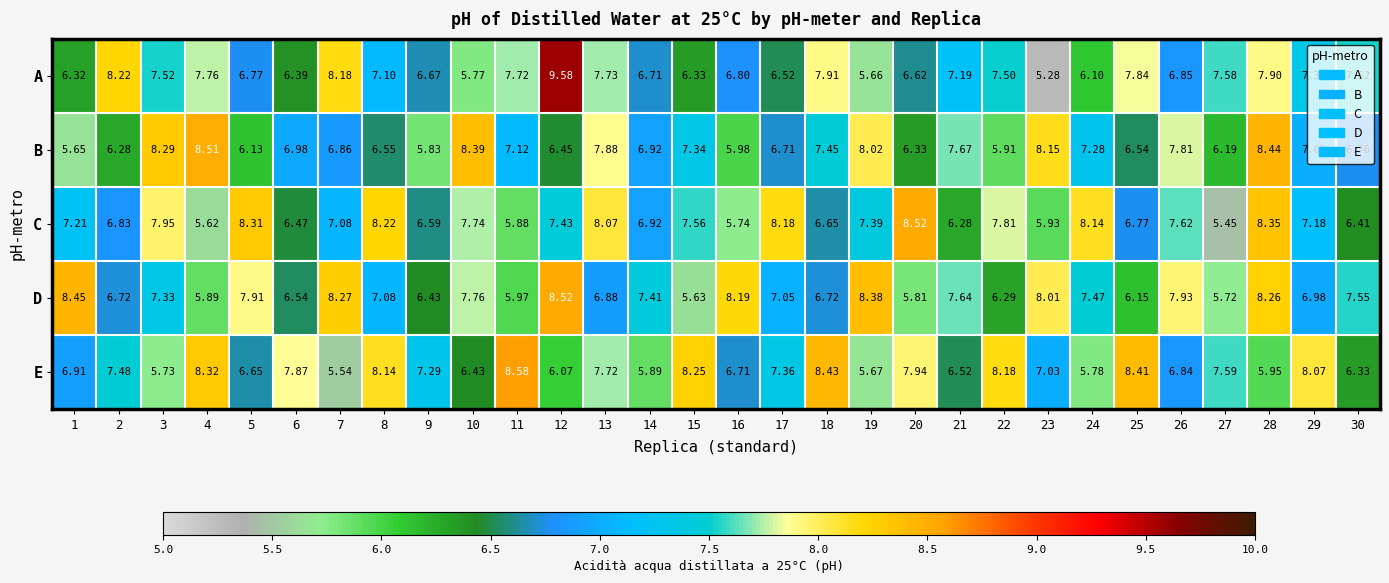

Rank the series at 18 from lowest to highest value.

C, D, B, A, E